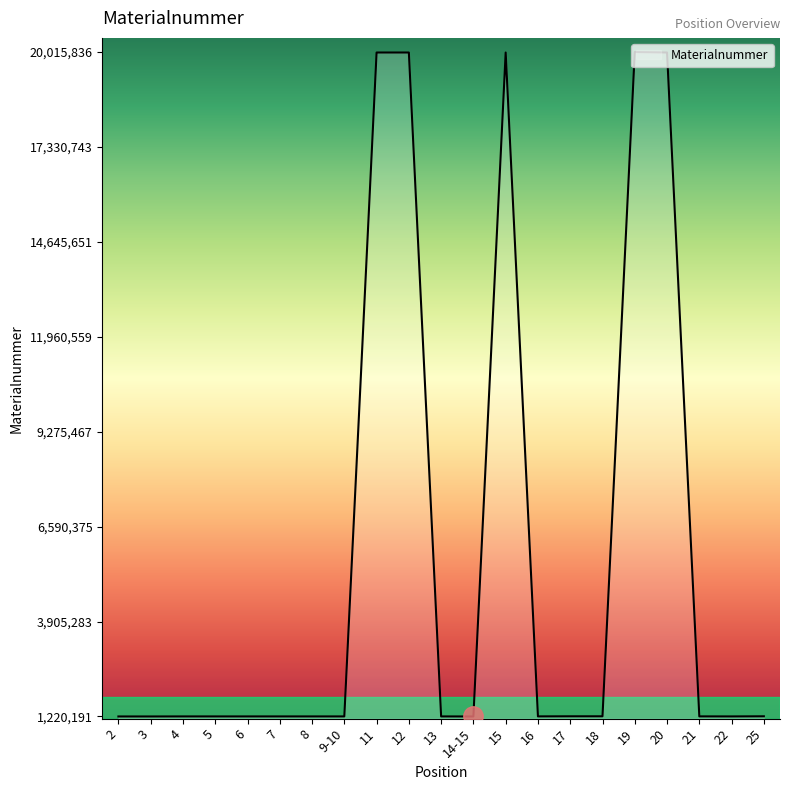

At which label does the data first exceed 1221623?

11